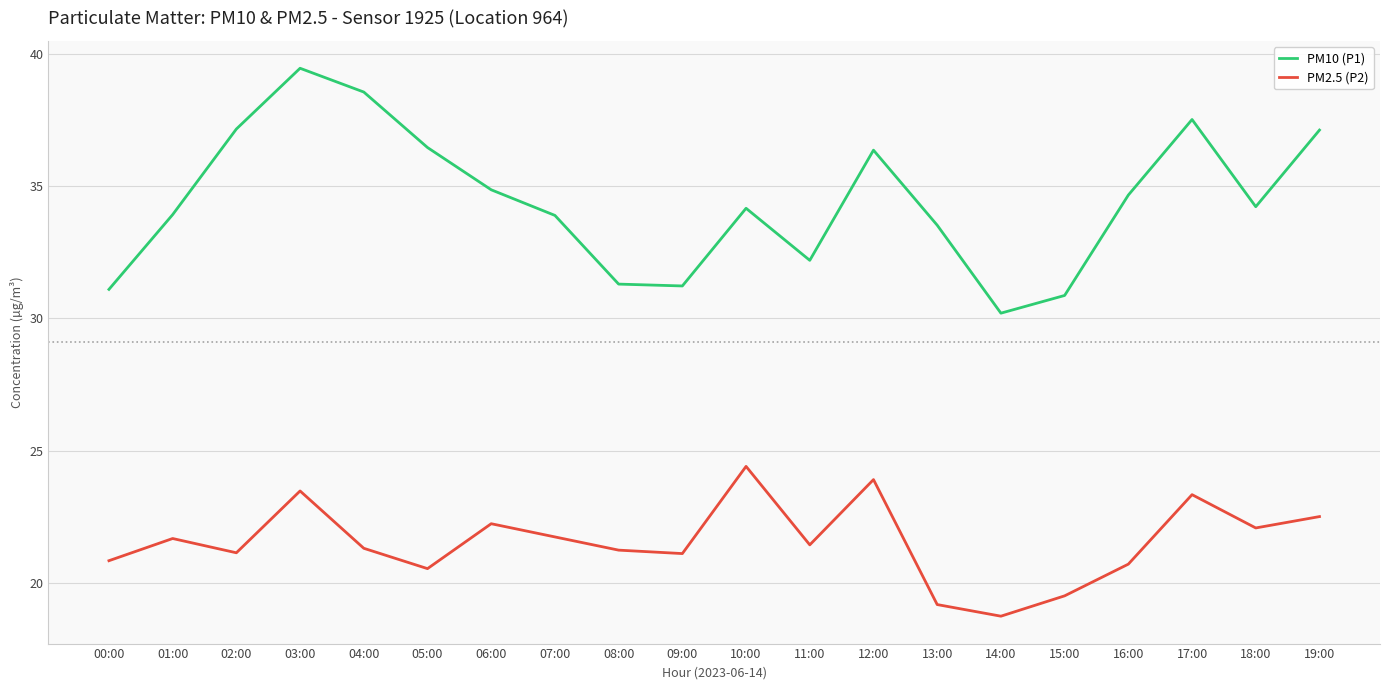

What is the difference between the second highest and minimum values in the PM10 (P1) series?

8.4